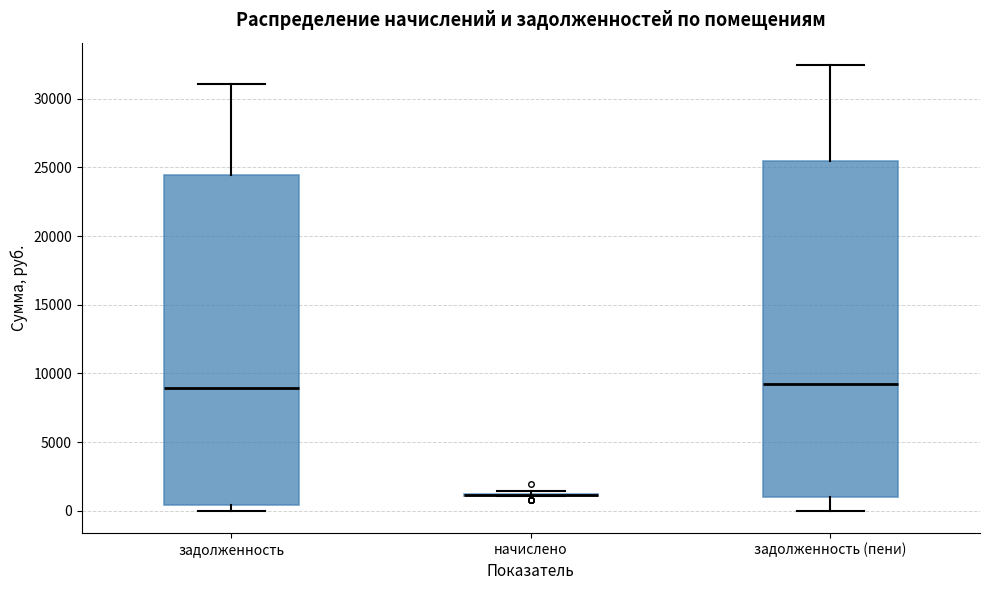

Reading left to right, read every box against the y-axis: the position of its median line, the range the box covers, and the ends of its whiskers. The values are not printed on the chart, so give them approximately, as read against the axis.

задолженность: median 9000, box 500 to 24500, whiskers 0 to 31000
начислено: box collapsed to a line at 1000, whiskers 1000 to 1500
задолженность (пени): median 9000, box 1000 to 25500, whiskers 0 to 32500